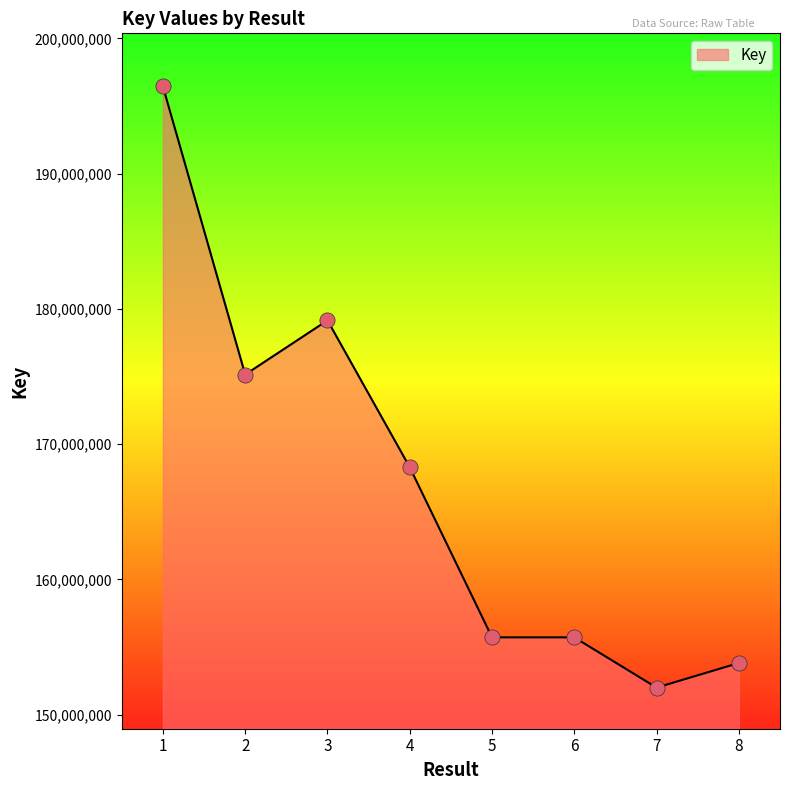

What is the ratio of the value at 1 to the value at 7?

1.3